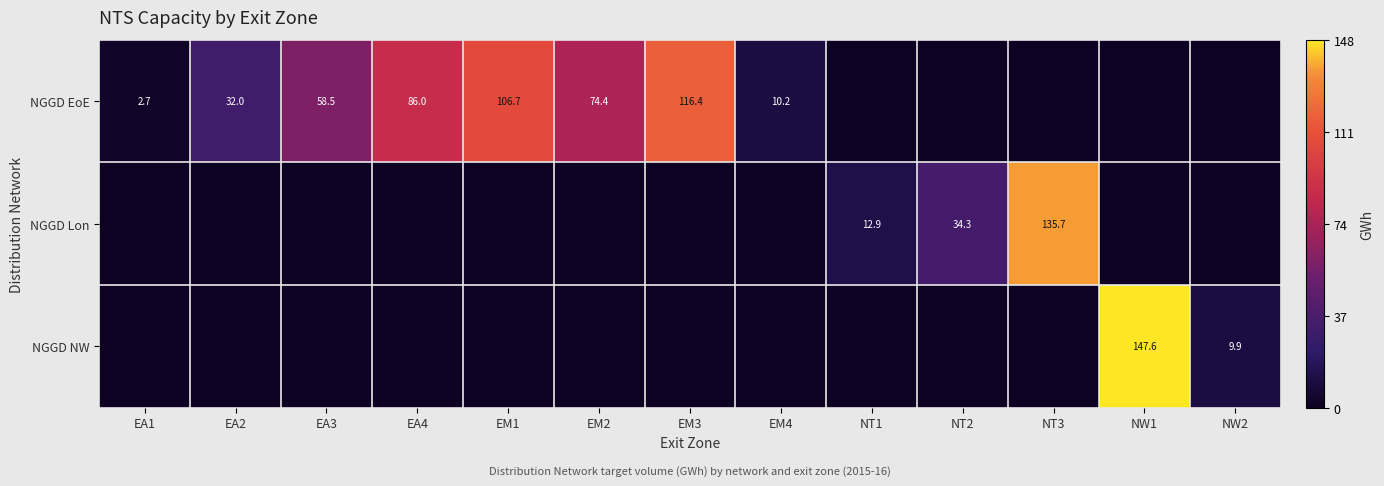

What is the difference between the NGGD EoE values at EM2 and EA3?

15.9